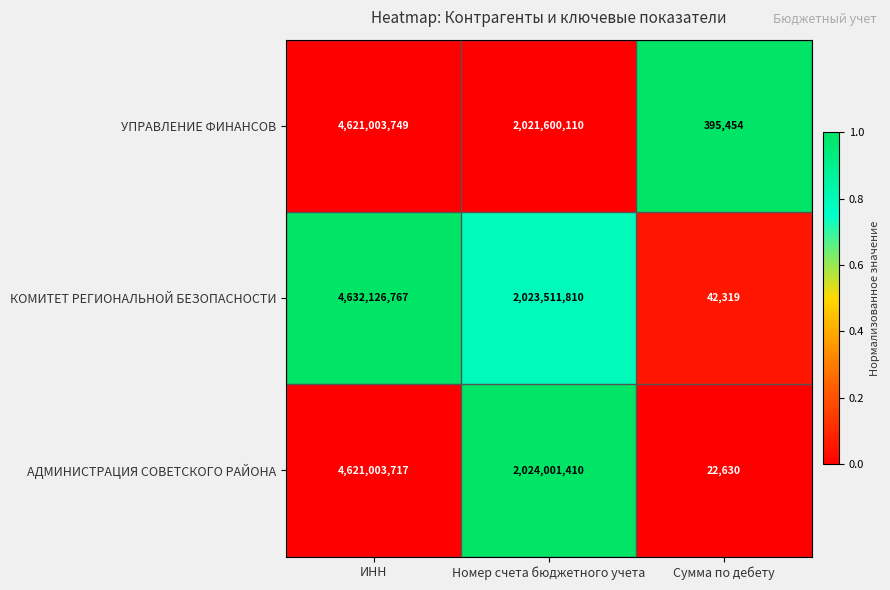

Which series has the widest spread of values?

КОМИТЕТ РЕГИОНАЛЬНОЙ БЕЗОПАСНОСТИ